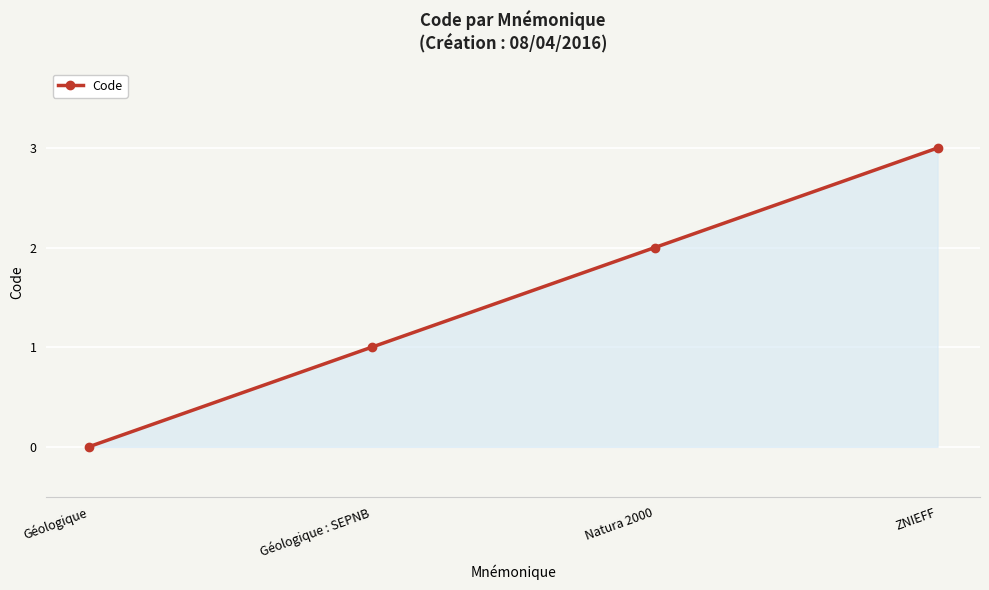

What is the label of the 2nd point from the right?

Natura 2000